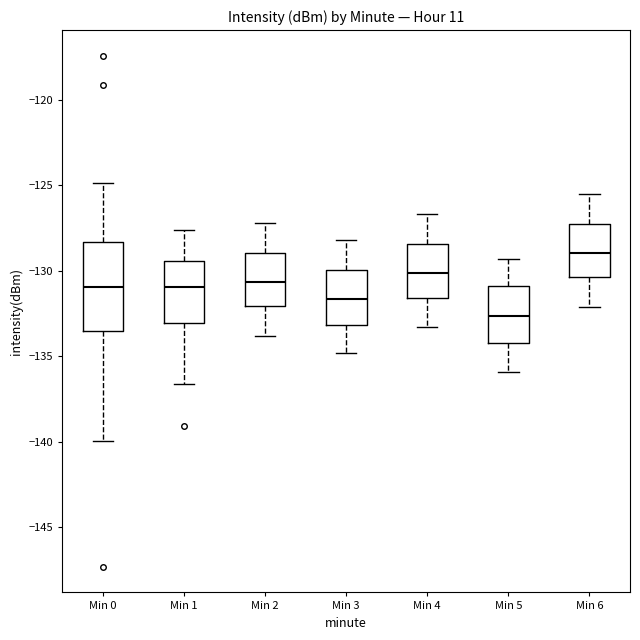

Reading left to right, read every box against the y-axis: the position of its median line, the range the box covers, and the ends of its whiskers. The values are not printed on the chart, so give them approximately, as read against the axis.

Min 0: median -131.0, box -133.5 to -128.5, whiskers -140.0 to -125.0
Min 1: median -131.0, box -133.0 to -129.5, whiskers -136.5 to -127.5
Min 2: median -130.5, box -132.0 to -129.0, whiskers -134.0 to -127.0
Min 3: median -131.5, box -133.0 to -130.0, whiskers -135.0 to -128.0
Min 4: median -130.0, box -131.5 to -128.5, whiskers -133.5 to -126.5
Min 5: median -132.5, box -134.0 to -131.0, whiskers -136.0 to -129.5
Min 6: median -129.0, box -130.5 to -127.0, whiskers -132.0 to -125.5